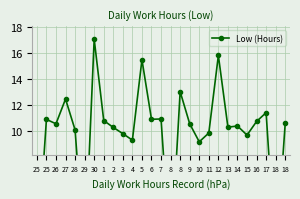

What is the sum of the values at 26 and 1?

21.4